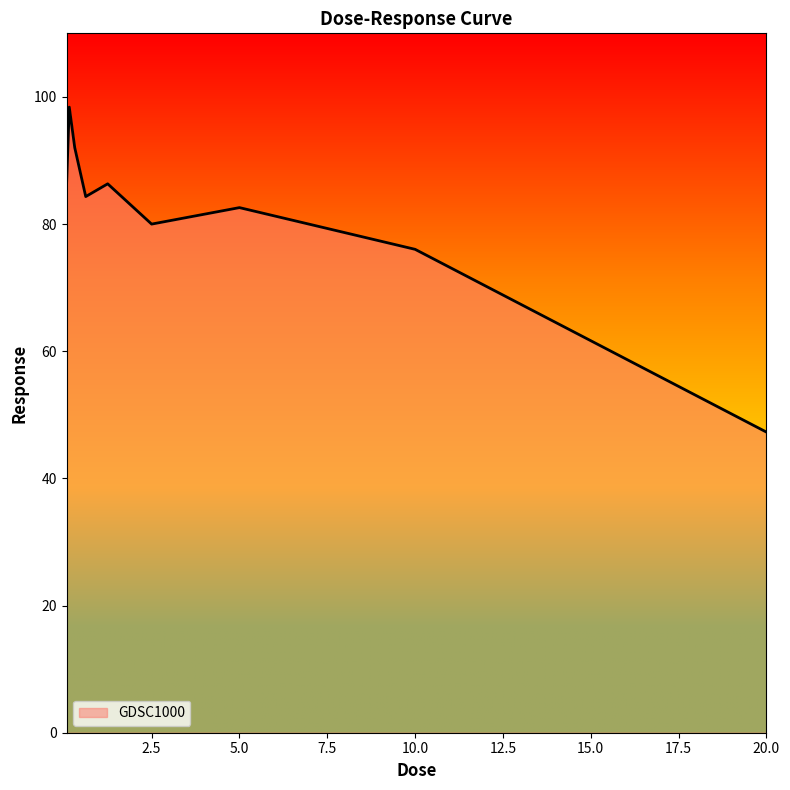

What is the maximum value shown in the chart?

98.4